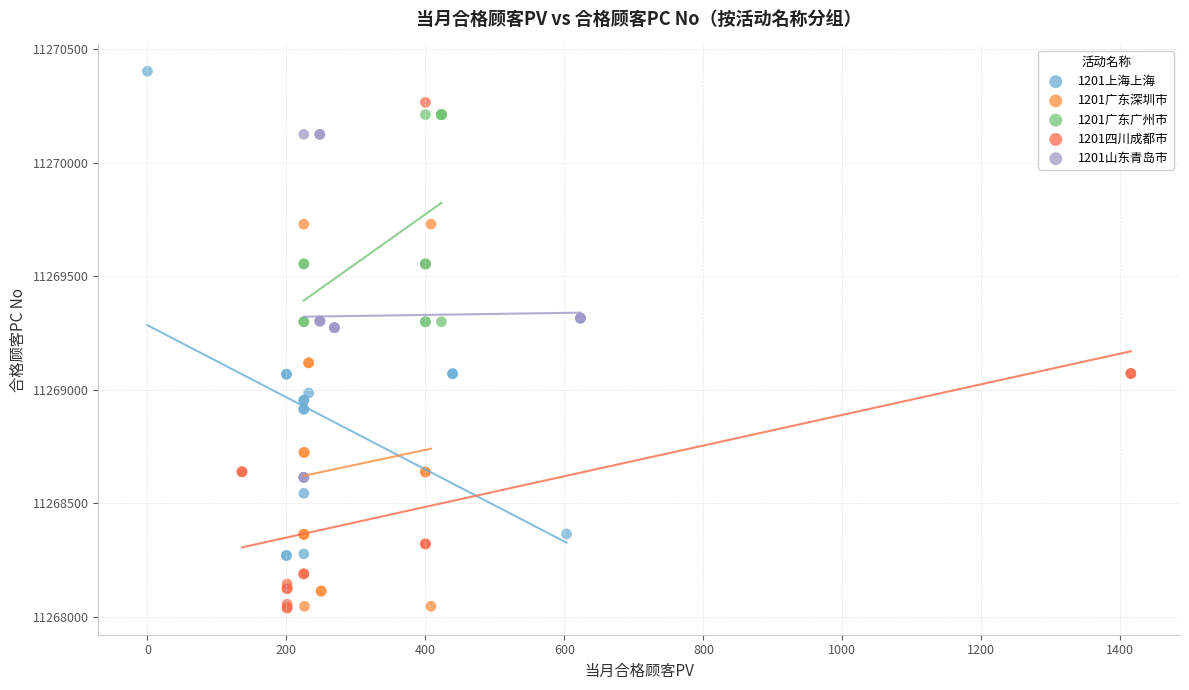

Which series contains the highest Y value?

1201上海上海